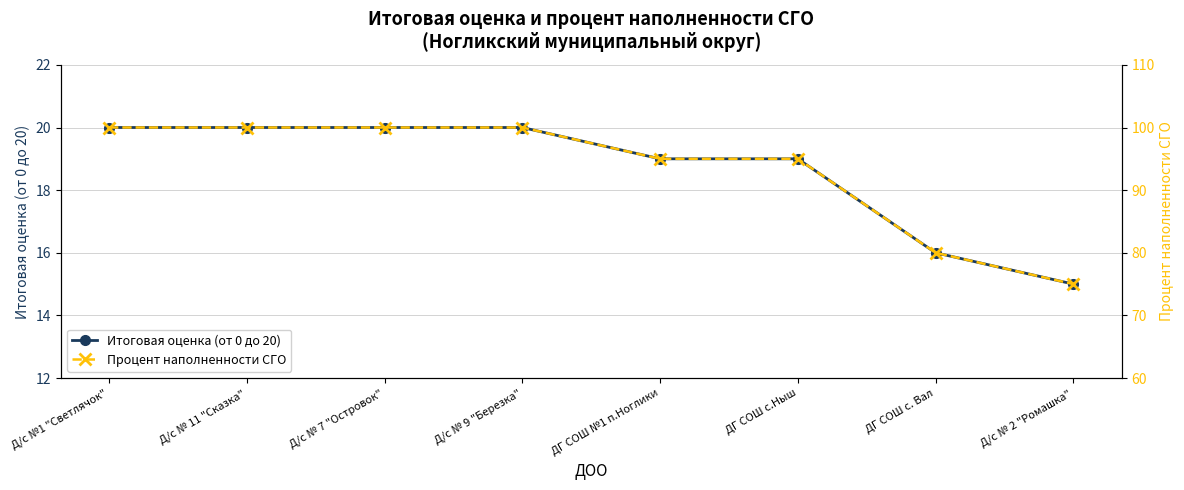

True or false: Процент наполненности СГО has more than 2 interior local peaks.

False